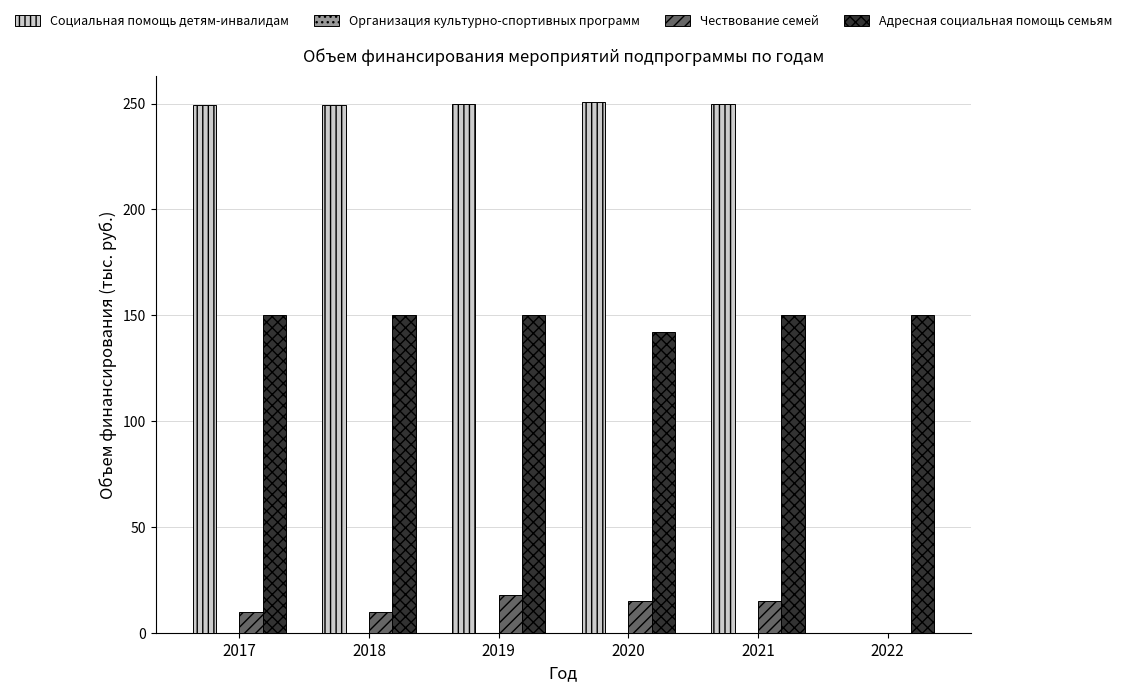

The Социальная помощь детям-инвалидам series shows 422.0 at 2021. True or false?

False